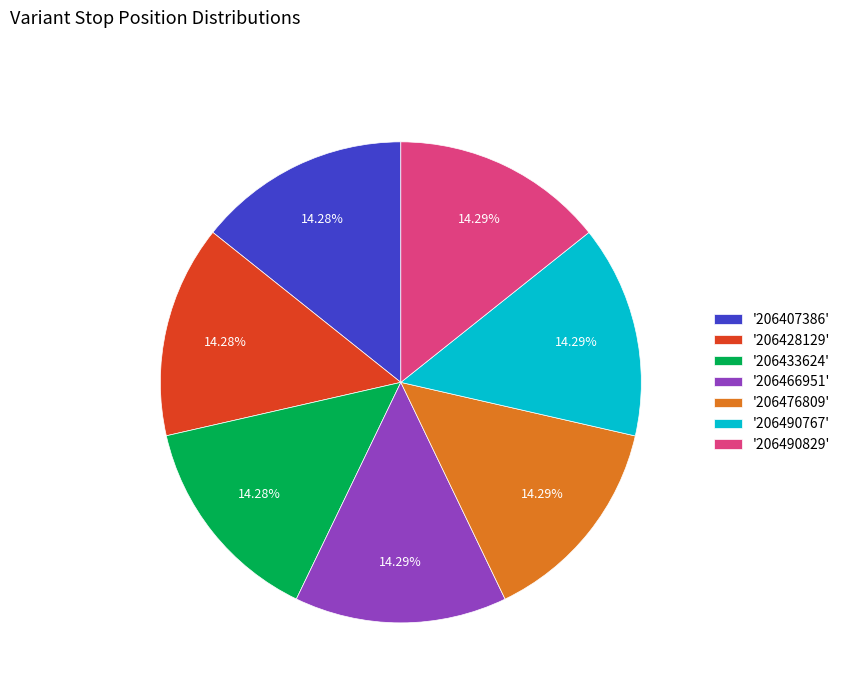

Is there any slice that represents more than half of the pie?

No